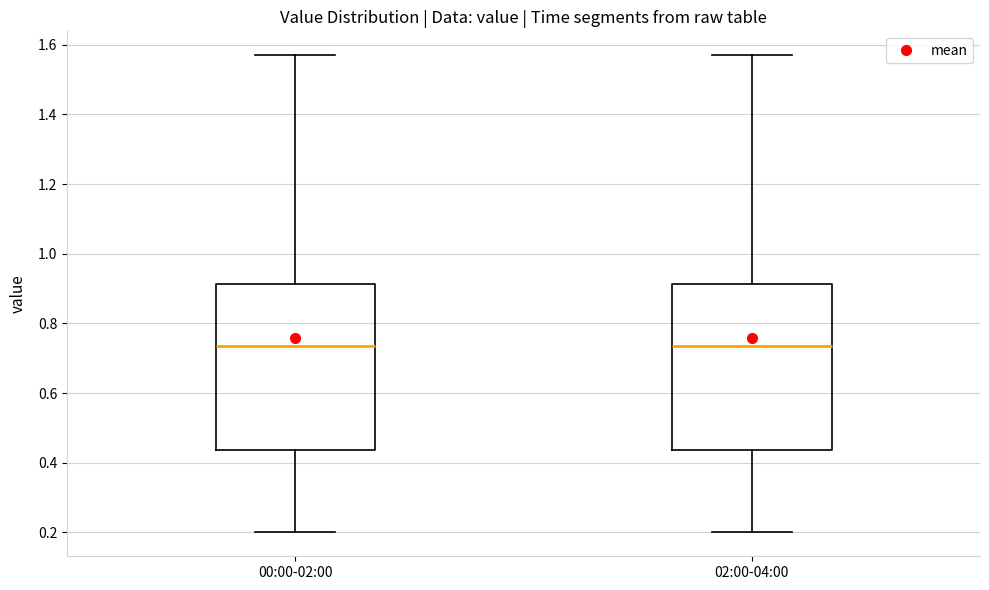

Where does the median line of the box for 02:00-04:00 sit on the y-axis? The values are not printed on the chart, so give them approximately, as read against the axis.

0.74